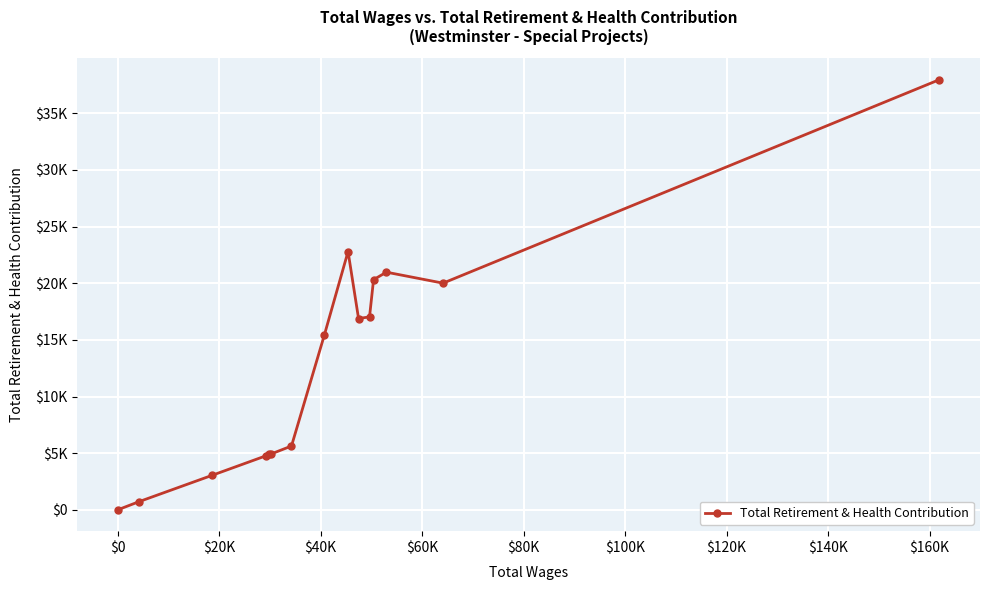

Reading right to left, what are all the values shown in this chart?

37954	20007	20976	20314	17030	16885	22798	15438	5632	4942	4926	4780	3029	711	12